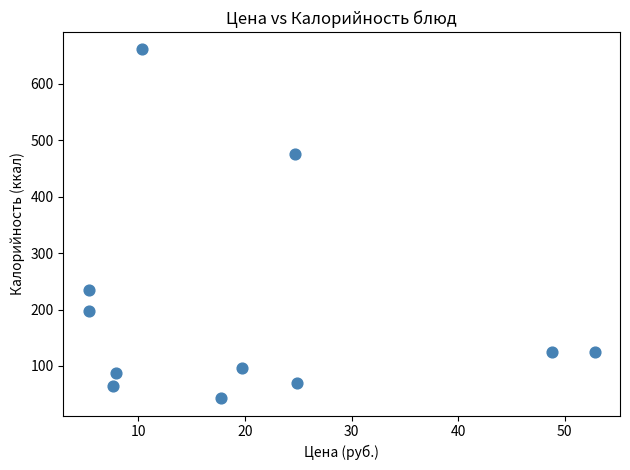

What is the range of Y values (max minus min)?

618